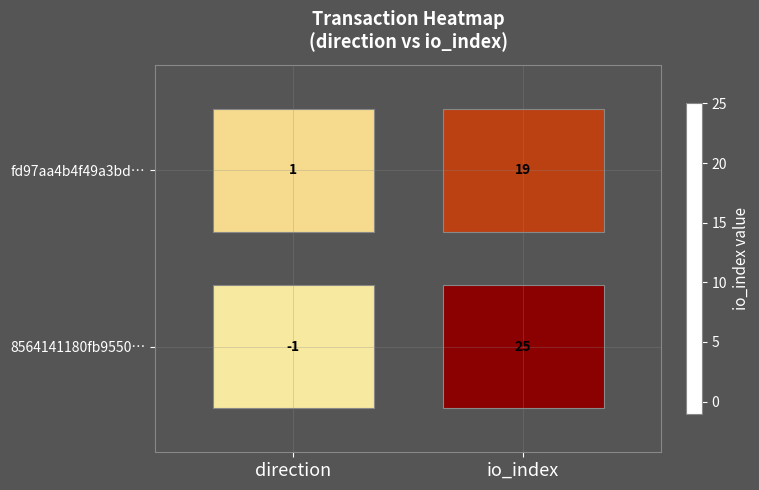

How many categories are shown in the chart?

2